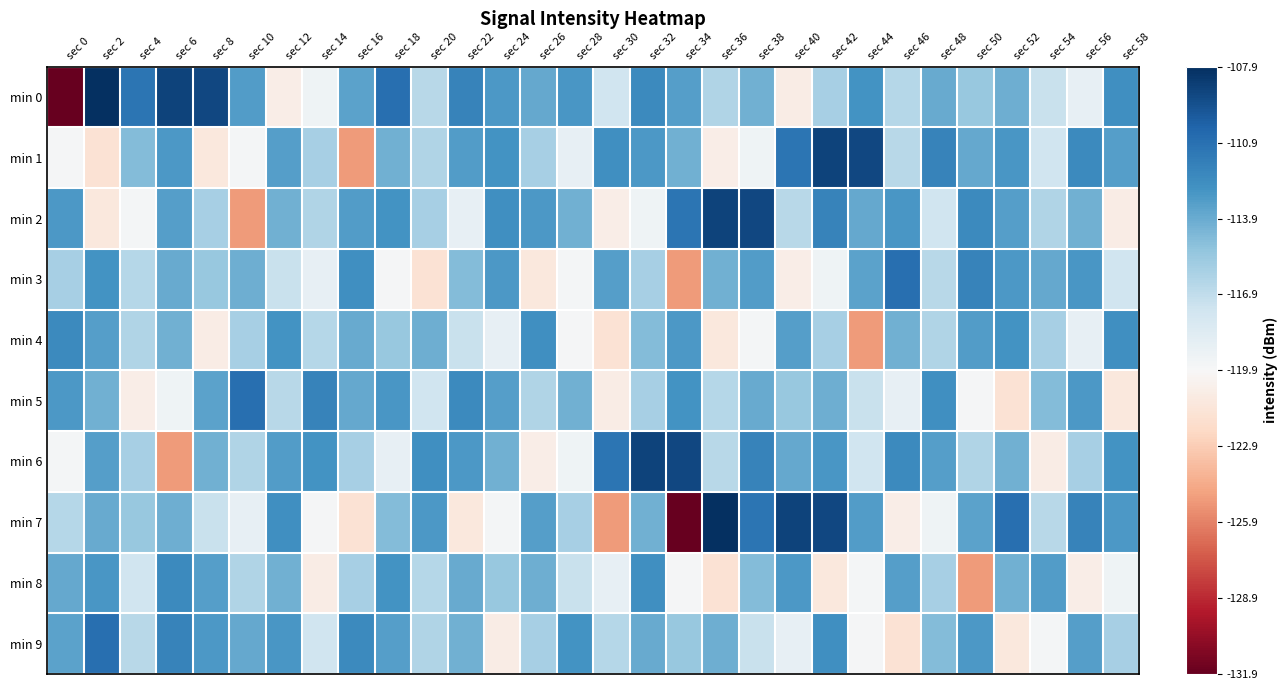

What is the total value across all series at sec 12?

-1147.7